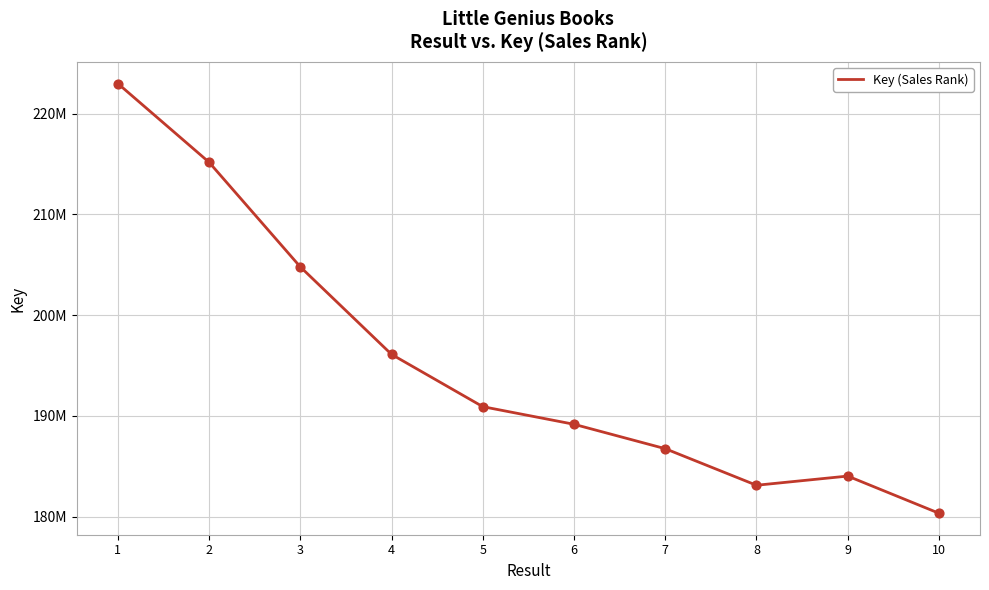

Between 2 and 1, which is larger?

1